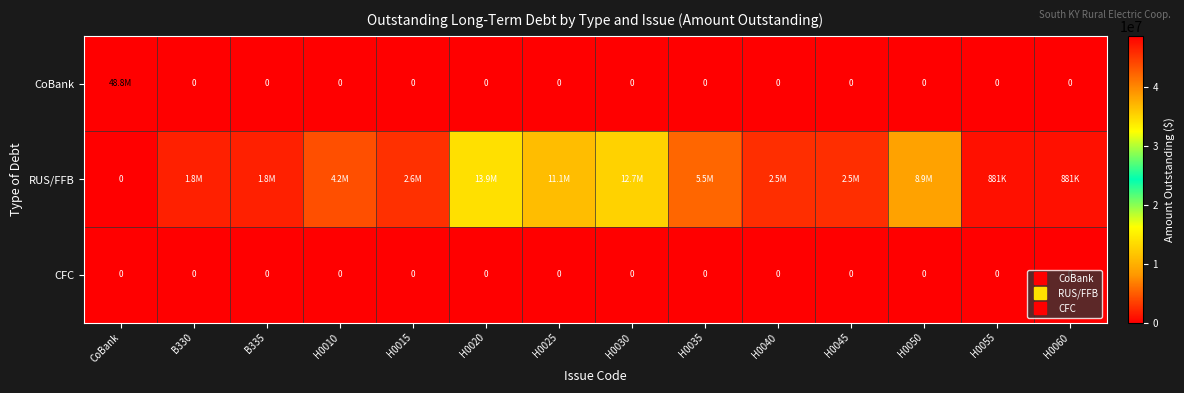

At which category is the sum across all series the highest?

CoBank